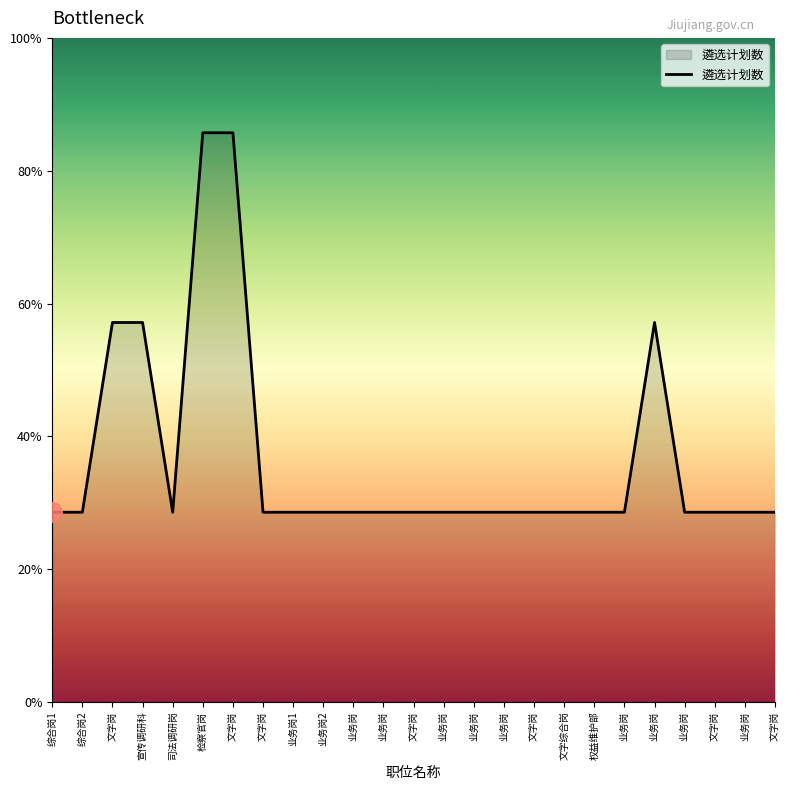

What is the change in value from 文字综合岗 to 业务岗?

+1